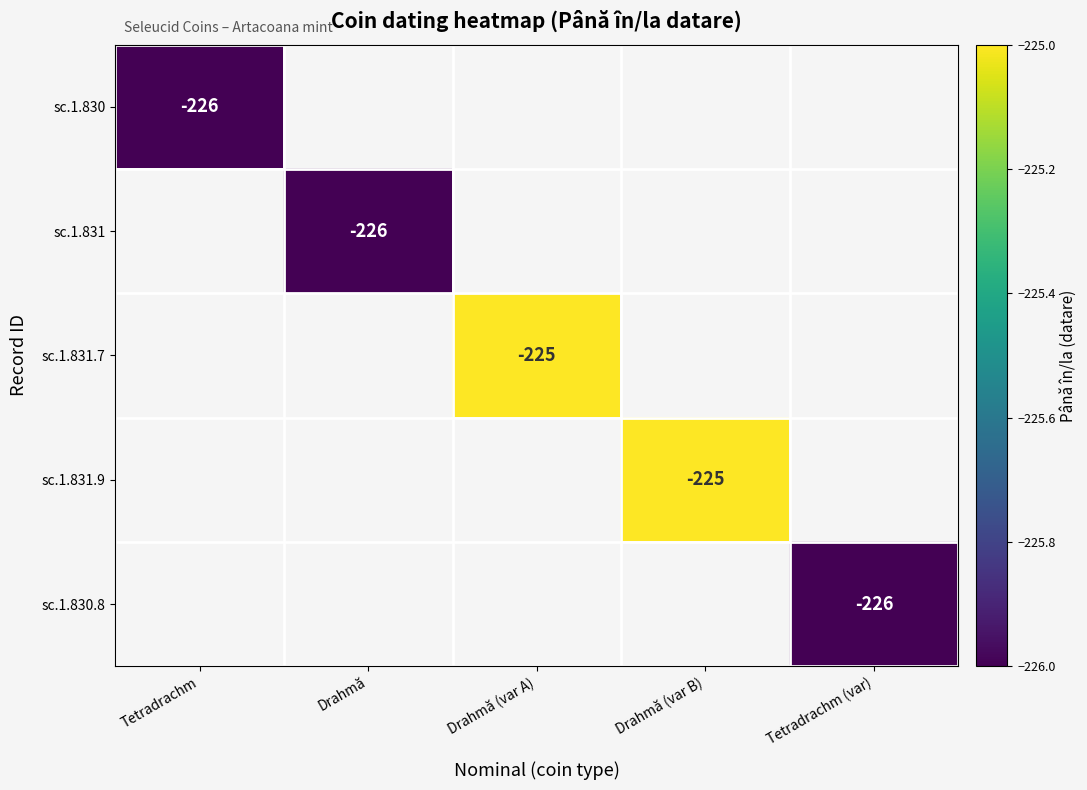

Is the value of sc.1.830 at Tetradrachm greater than the value of sc.1.831.7 at Drahmă (var A)?

No